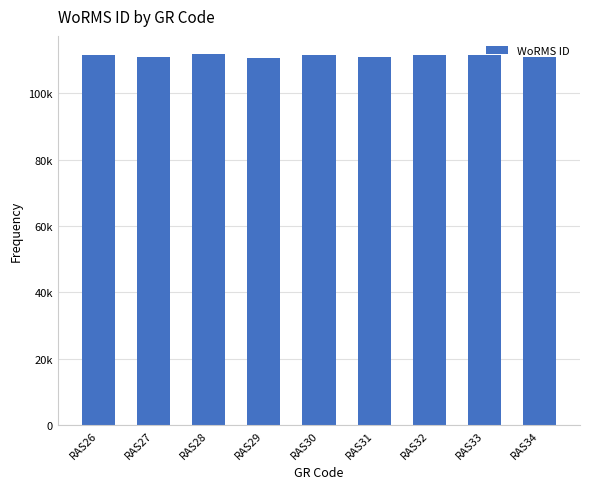

What is the change in value from RAS29 to RAS34?

+135